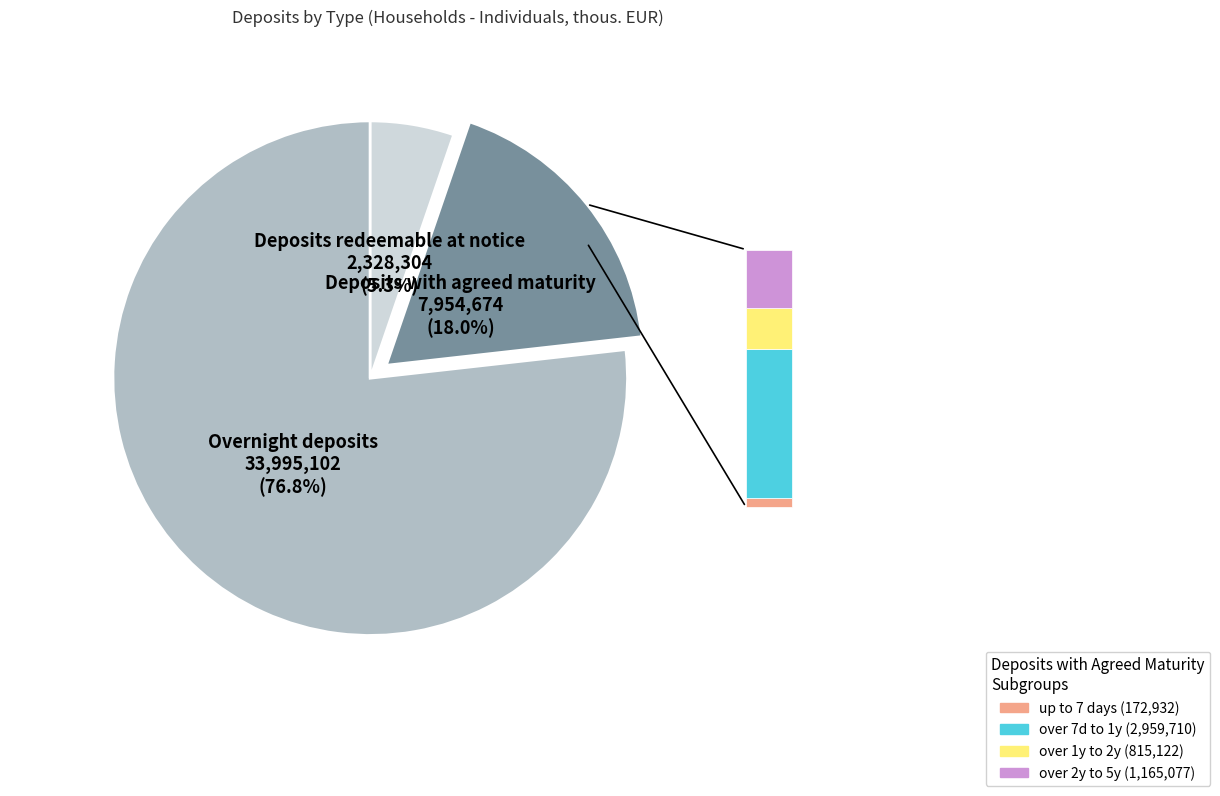

Is there a majority slice in this chart?

Yes